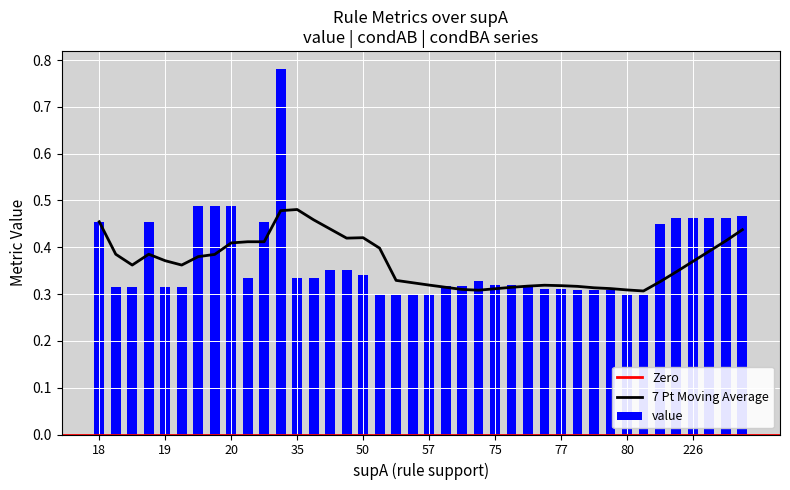

The value series shows 0.2 at 36. True or false?

False